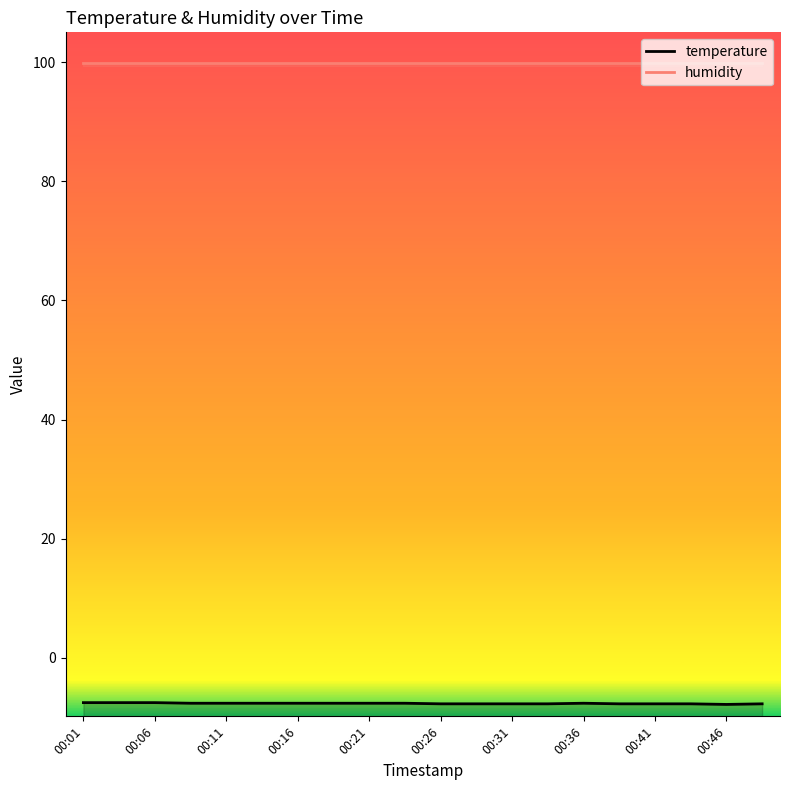

True or false: the data shows -1.8 at 00:23.

False